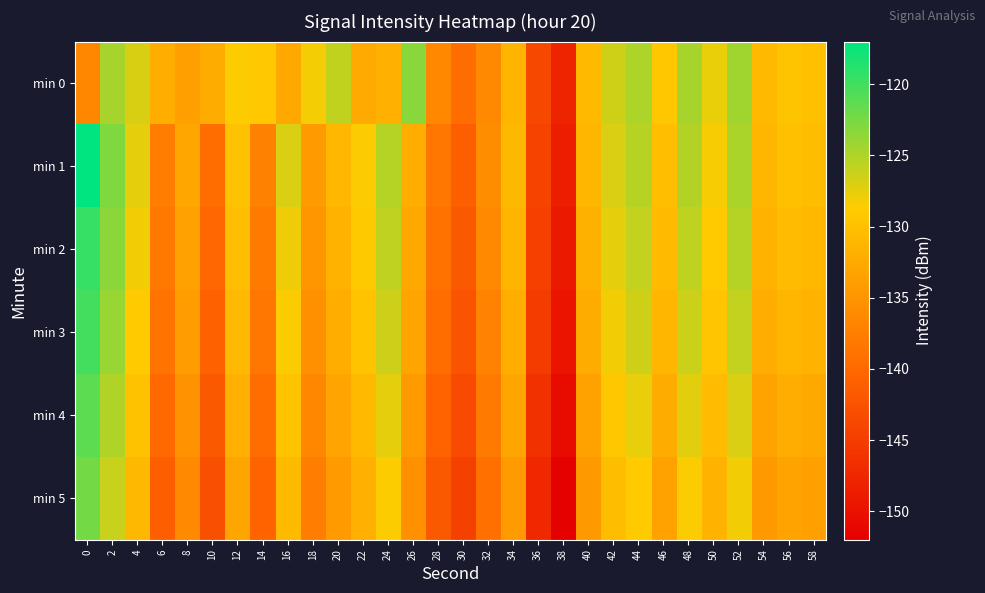

Reading left to right, list all the values displayed in this chart.

min 0: 0=-136.5	2=-124.6	4=-126.9	6=-132.0	8=-133.8	10=-132.3	12=-128.6	14=-129.1	16=-132.7	18=-128.2	20=-125.8	22=-132.6	24=-131.9	26=-123.3	28=-136.4	30=-139.6	32=-136.3	34=-131.4	36=-143.7	38=-147.9	40=-130.6	42=-126.5	44=-124.9	46=-129.2	48=-124.6	50=-127.7	52=-124.3	54=-130.6	56=-129.5	58=-130.0
min 1: 0=-117.0	2=-122.9	4=-127.5	6=-137.7	8=-132.9	10=-139.4	12=-129.8	14=-137.1	16=-127.0	18=-134.3	20=-131.0	22=-128.5	24=-125.3	26=-132.1	28=-138.4	30=-141.2	32=-135.8	34=-130.9	36=-144.1	38=-148.5	40=-131.2	42=-127.0	44=-125.4	46=-130.1	48=-125.2	50=-128.3	52=-124.8	54=-131.1	56=-130.0	58=-130.5
min 2: 0=-119.5	2=-123.4	4=-128.1	6=-138.2	8=-133.5	10=-140.1	12=-130.2	14=-137.8	16=-127.9	18=-134.8	20=-131.5	22=-129.0	24=-125.8	26=-132.6	28=-138.9	30=-141.7	32=-136.3	34=-131.4	36=-144.6	38=-149.0	40=-131.7	42=-127.5	44=-125.9	46=-130.6	48=-125.7	50=-128.8	52=-125.3	54=-131.6	56=-130.5	58=-131.0
min 3: 0=-120.1	2=-124.0	4=-128.7	6=-138.8	8=-134.1	10=-140.7	12=-130.8	14=-138.4	16=-128.5	18=-135.4	20=-132.1	22=-129.6	24=-126.4	26=-133.2	28=-139.5	30=-142.3	32=-136.9	34=-132.0	36=-145.2	38=-149.6	40=-132.3	42=-128.1	44=-126.5	46=-131.2	48=-126.3	50=-129.4	52=-125.9	54=-132.2	56=-131.1	58=-131.6
min 4: 0=-121.2	2=-125.1	4=-129.8	6=-139.9	8=-135.2	10=-141.8	12=-131.9	14=-139.5	16=-129.6	18=-136.5	20=-133.2	22=-130.7	24=-127.5	26=-134.3	28=-140.6	30=-143.4	32=-138.0	34=-133.1	36=-146.3	38=-150.7	40=-133.4	42=-129.2	44=-127.6	46=-132.3	48=-127.4	50=-130.5	52=-127.0	54=-133.3	56=-132.2	58=-132.7
min 5: 0=-122.3	2=-126.2	4=-130.9	6=-141.0	8=-136.3	10=-142.9	12=-133.0	14=-140.6	16=-130.7	18=-137.6	20=-134.3	22=-131.8	24=-128.6	26=-135.4	28=-141.7	30=-144.5	32=-139.1	34=-134.2	36=-147.4	38=-151.8	40=-134.5	42=-130.3	44=-128.7	46=-133.4	48=-128.5	50=-131.6	52=-128.1	54=-134.4	56=-133.3	58=-133.8